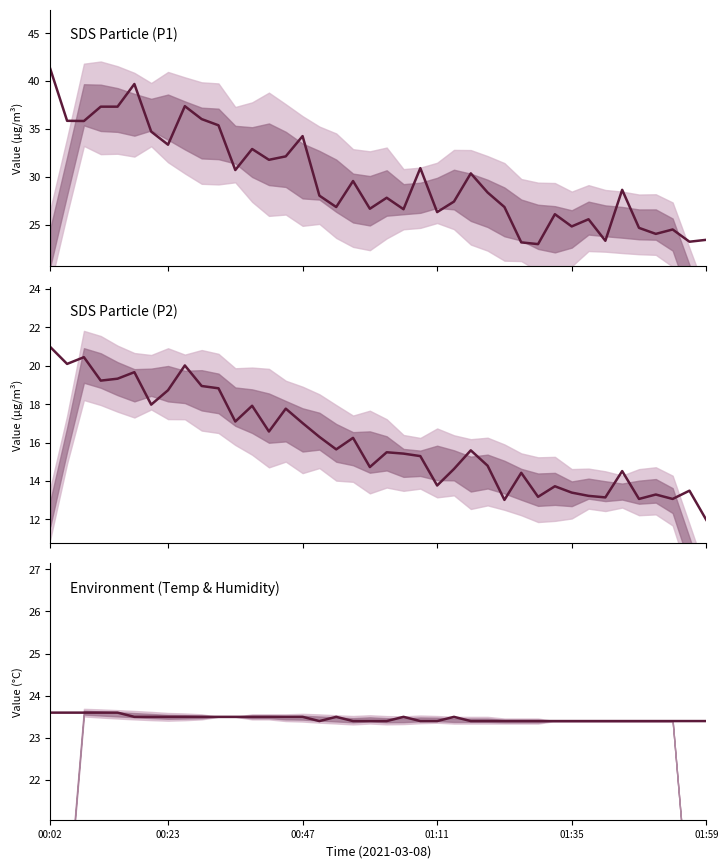

List the series in order of their overall mean, highest first.

SDS Particle (P1), Environment (Temp & Humidity), SDS Particle (P2)